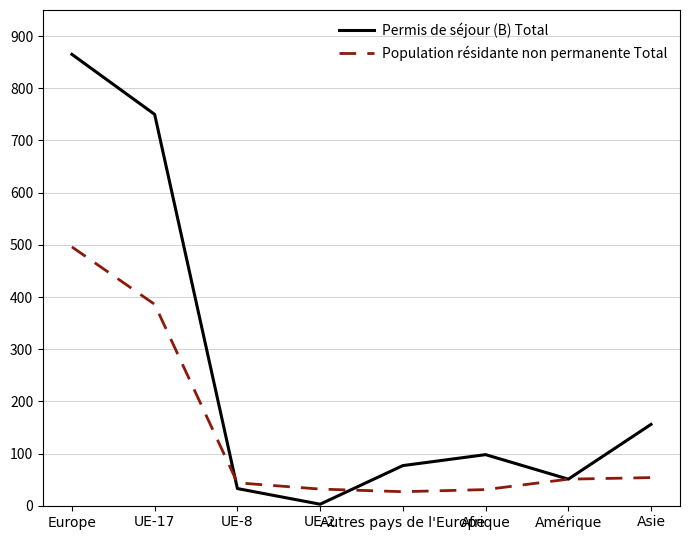

List the series in order of their peak value, highest first.

Permis de séjour (B) Total, Population résidante non permanente Total